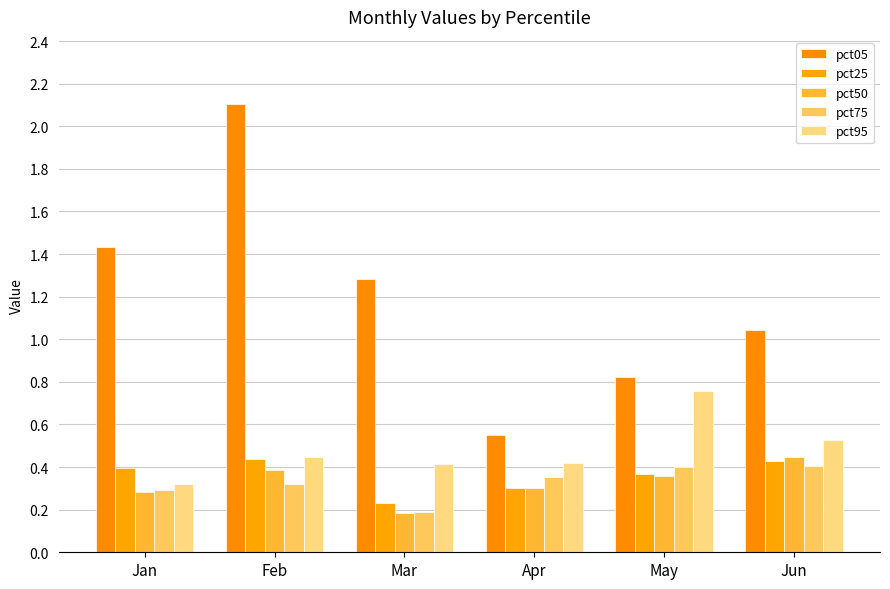

The pct50 series shows 0.6 at Jun. True or false?

False